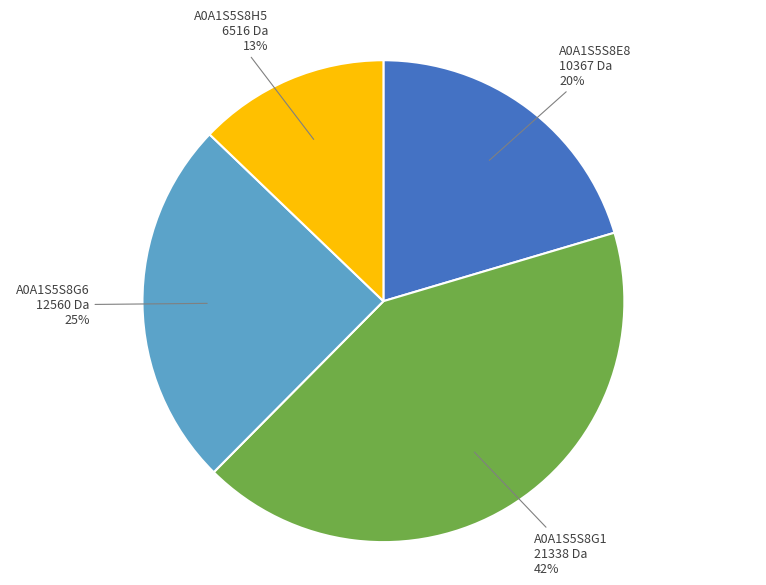

To the nearest percent, what is the combined percentage of A0A1S5S8G1 21338 Da and A0A1S5S8G6 12560 Da?

67%